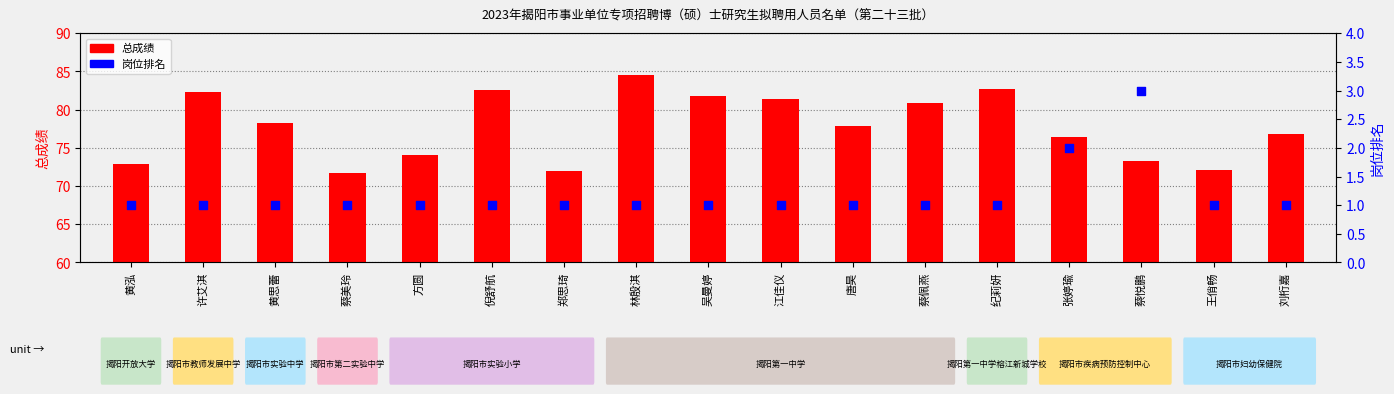

Which series reaches the minimum Y coordinate?

岗位排名